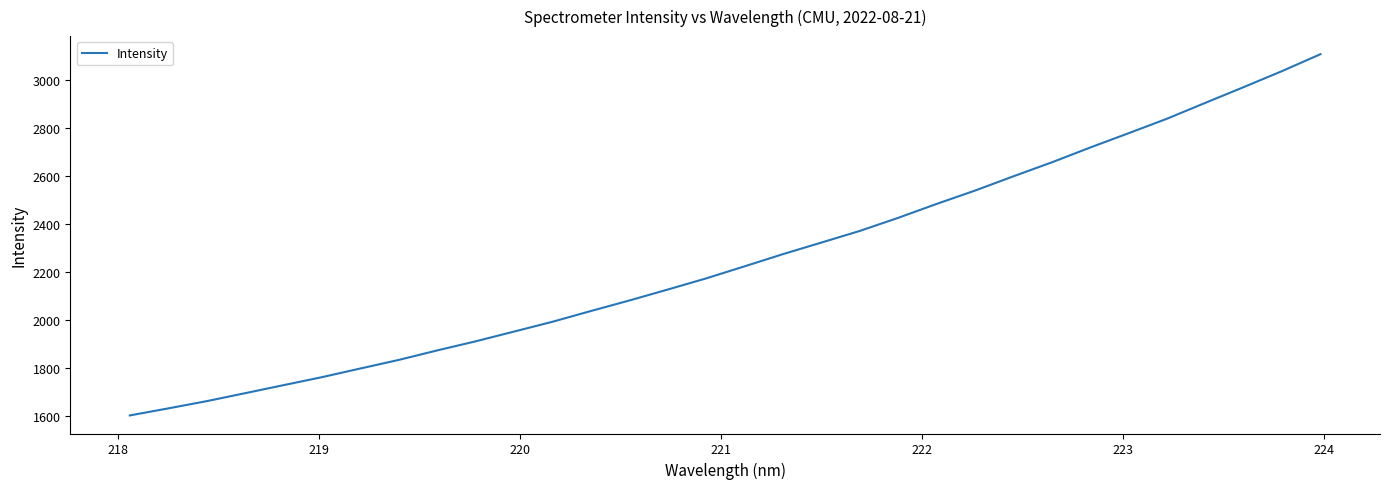

What is the difference between the maximum and minimum values?

1502.5